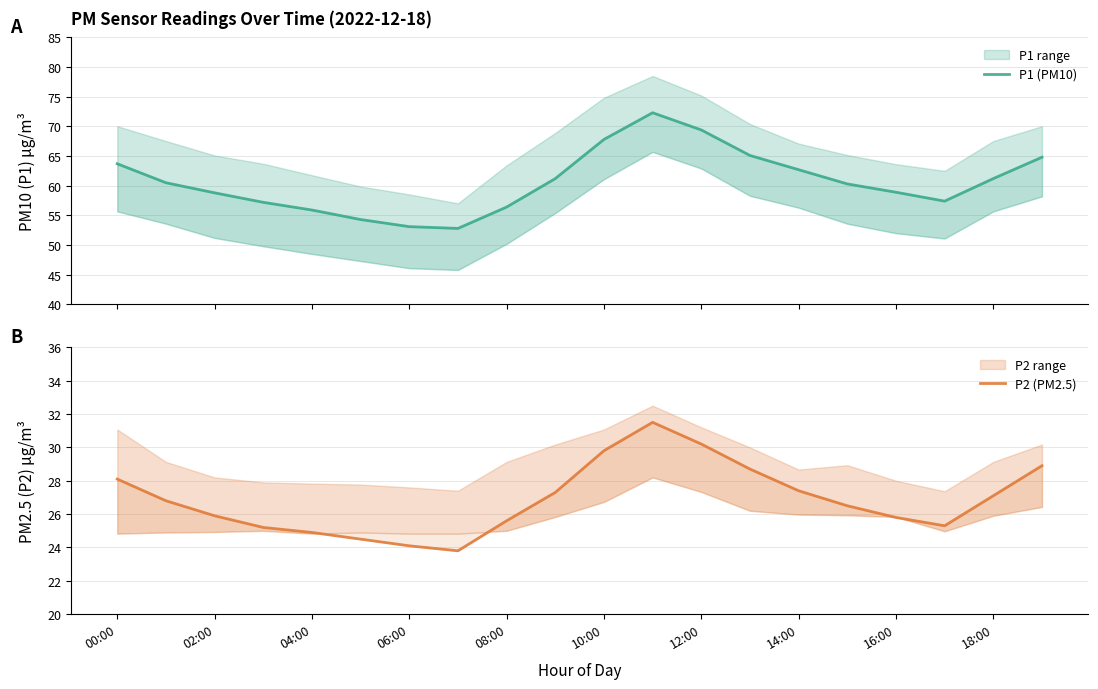

Read the P1 (PM10) value at 18:00.

61.2